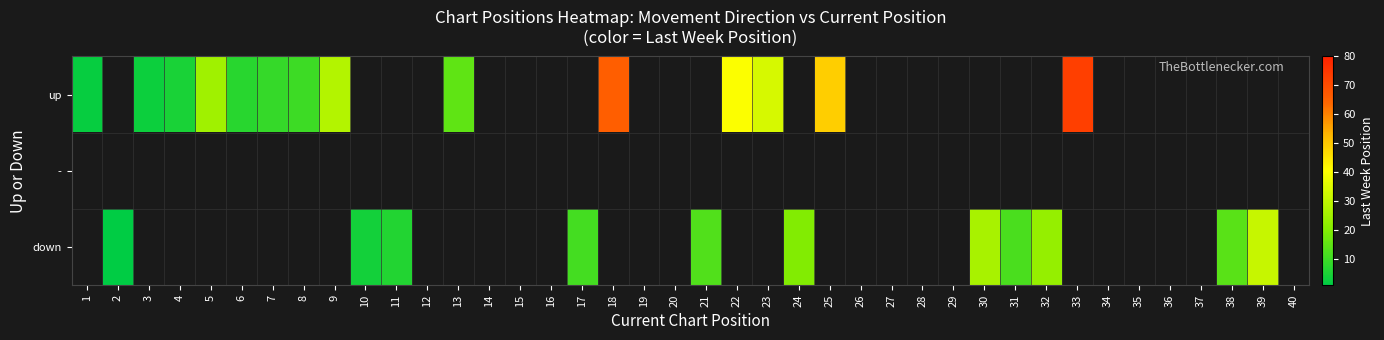

What is the smallest value displayed?

1.0